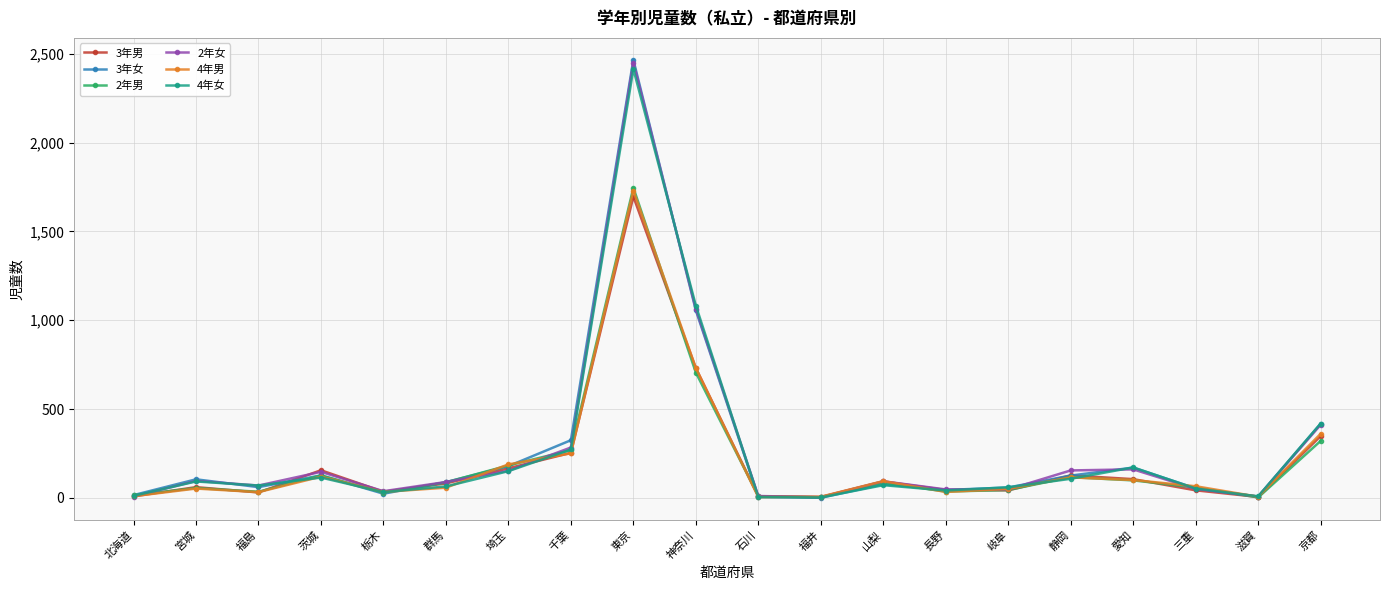

How many data points in 2年男 are less than 86?

10